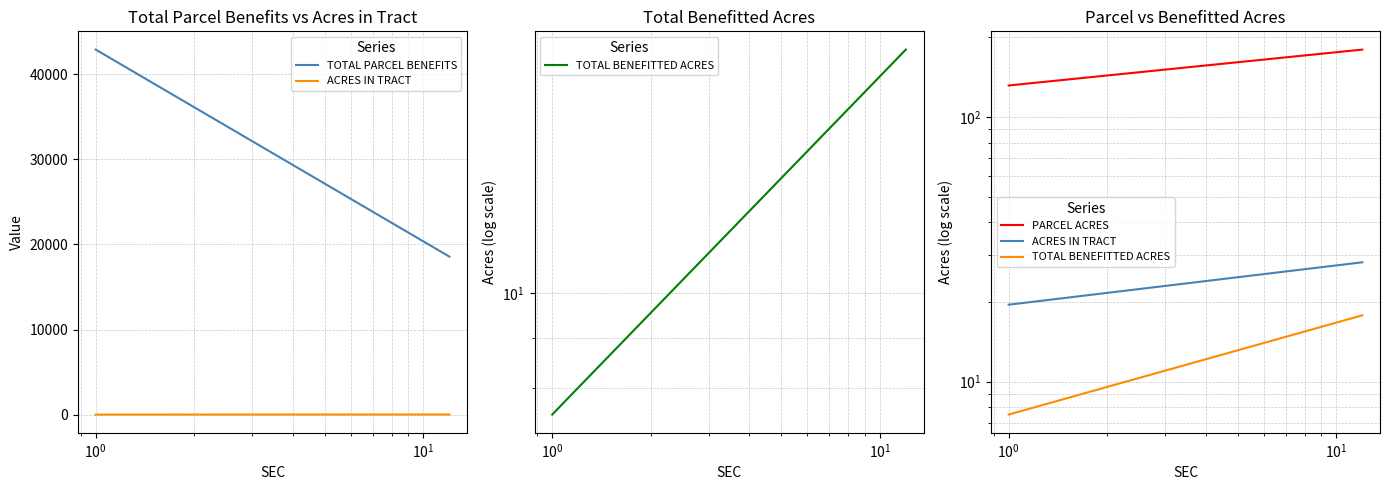

What is the minimum value shown in the chart?

7.5